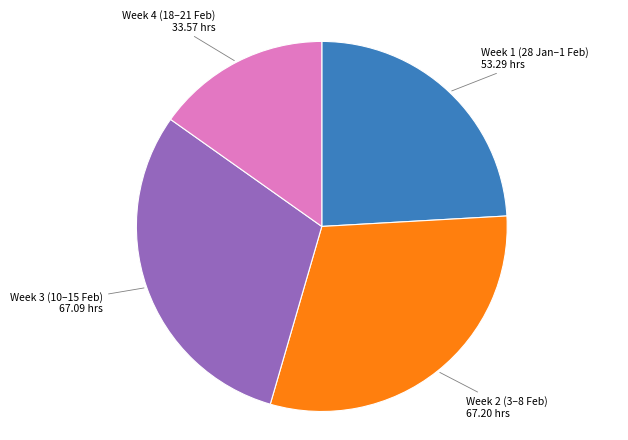

Combined, do Week 1 and Week 4 account for over 50%?

No